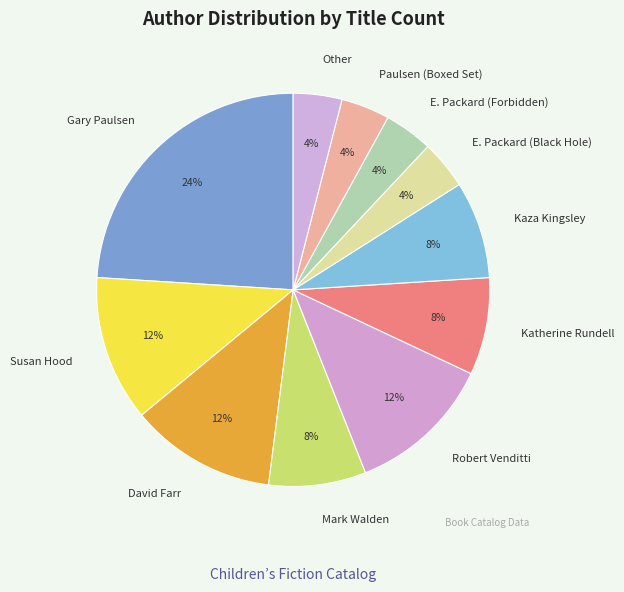

Is it true that Other is 16% of the pie?

False